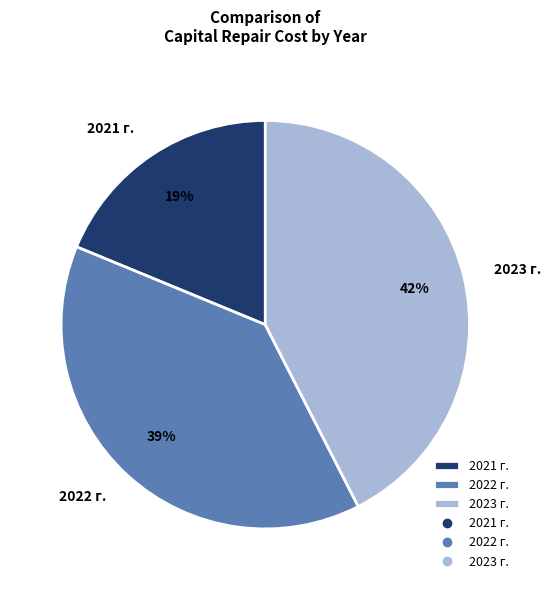

Do 2023 г. and 2022 г. together represent more than half of the pie?

Yes